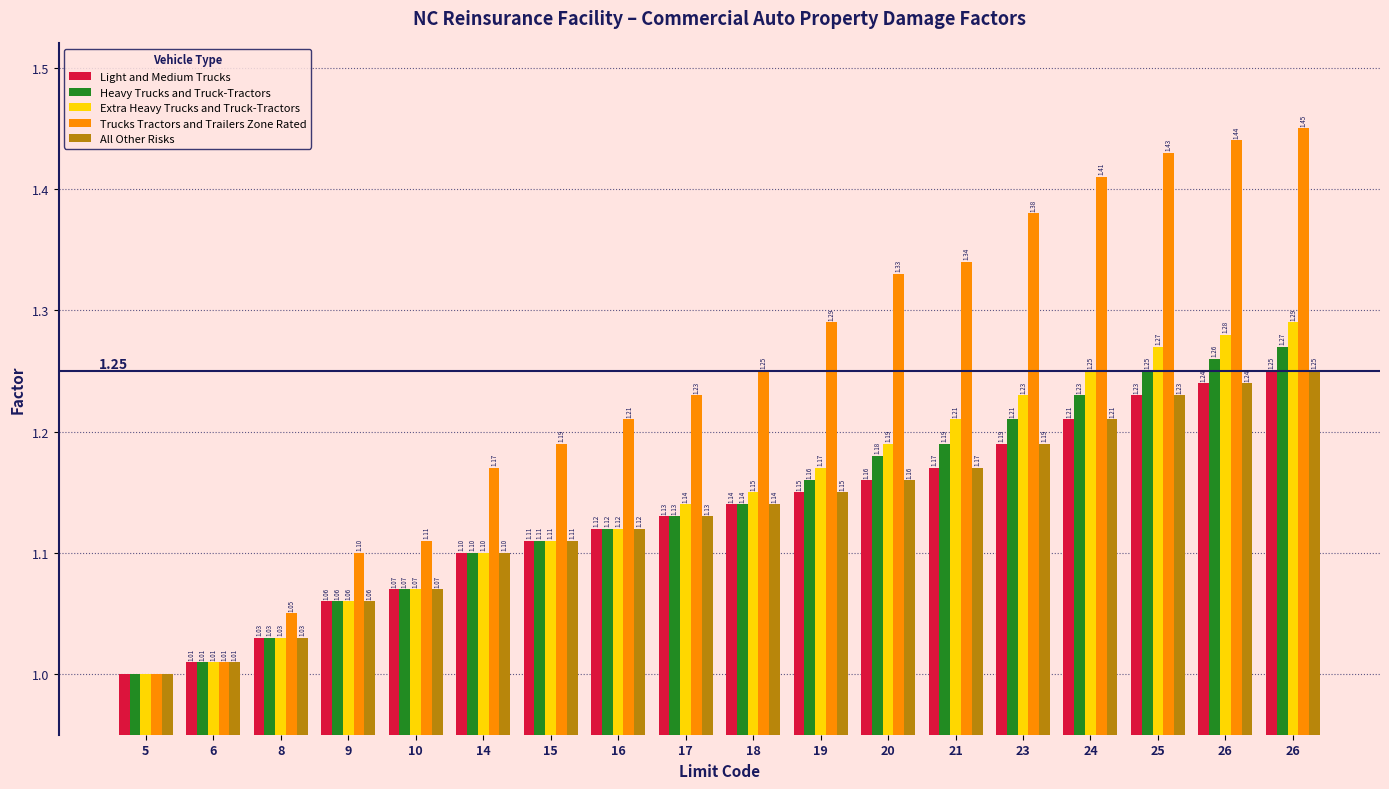

Are the bars grouped side by side (vs. stacked)?

Yes